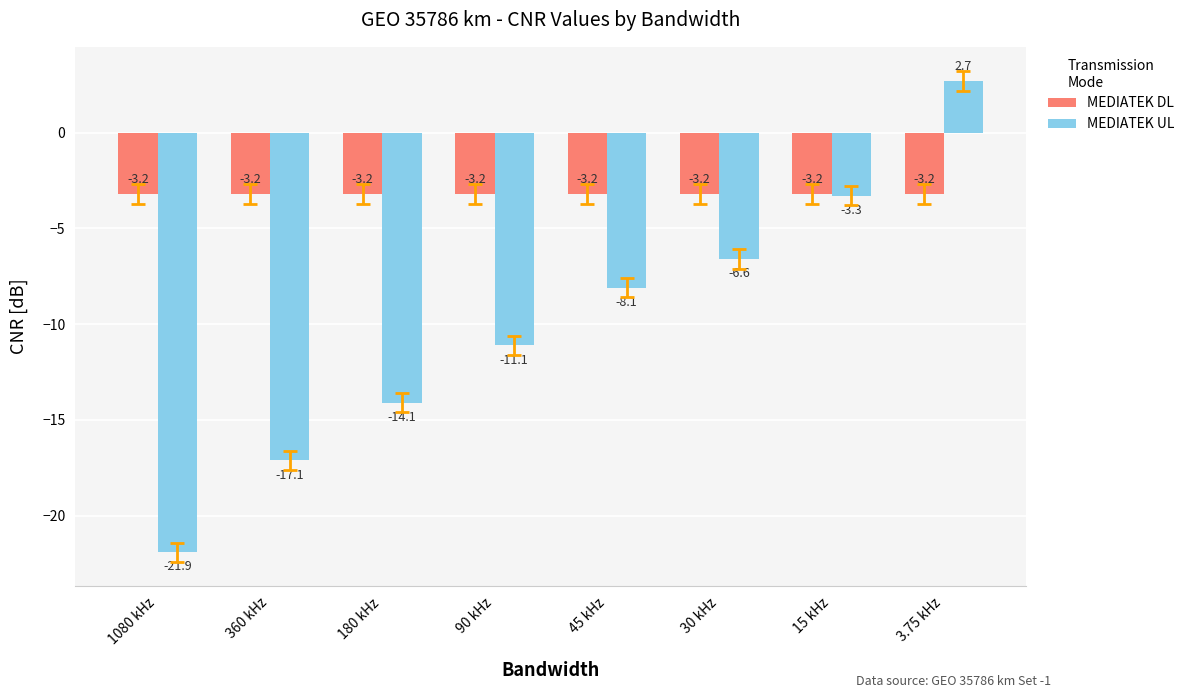

What is the difference between the highest and lowest values at 90 kHz?

7.9